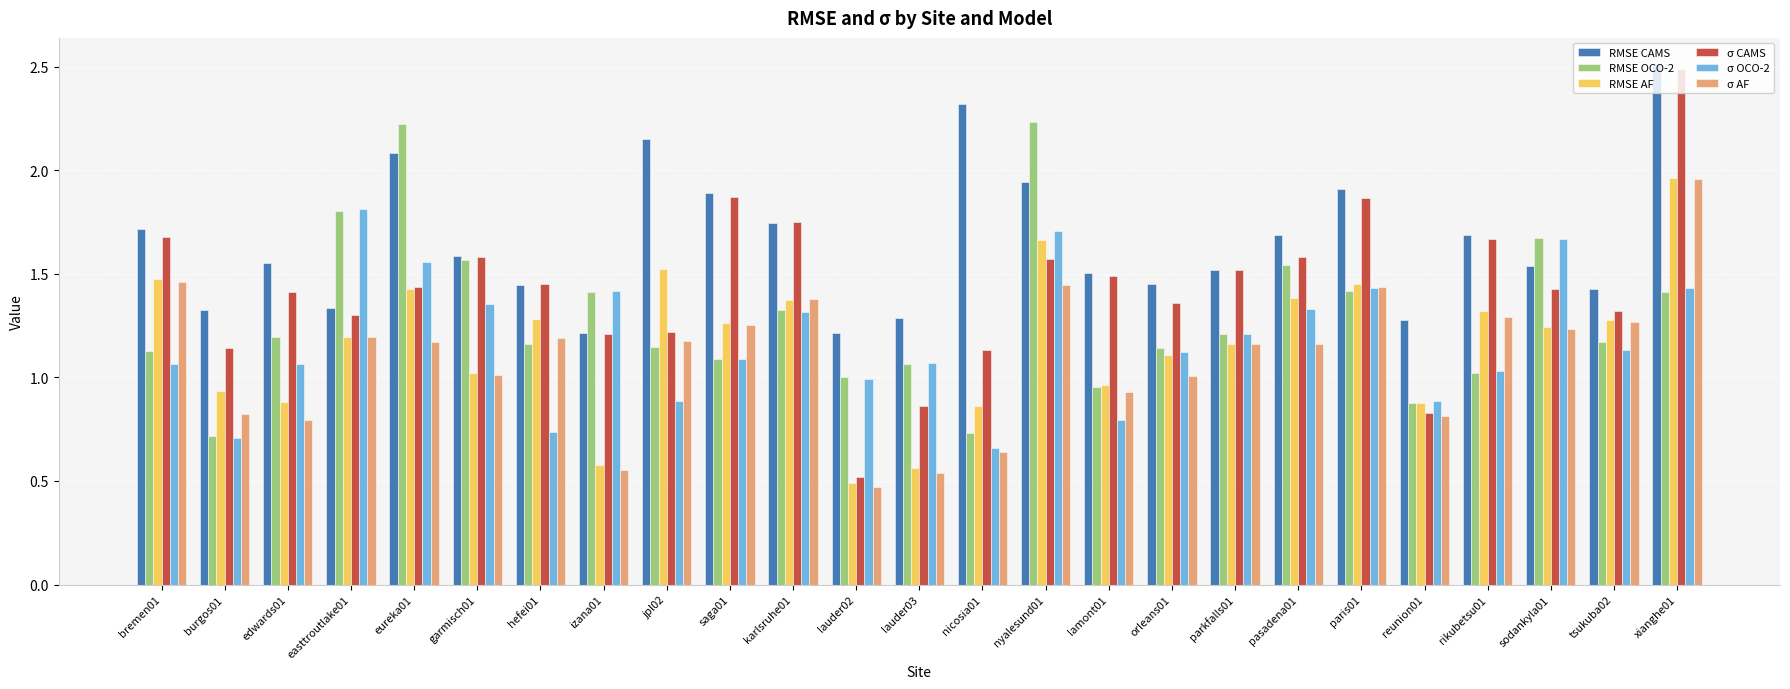

Which category has the lowest value in the σ OCO-2 series?

nicosia01